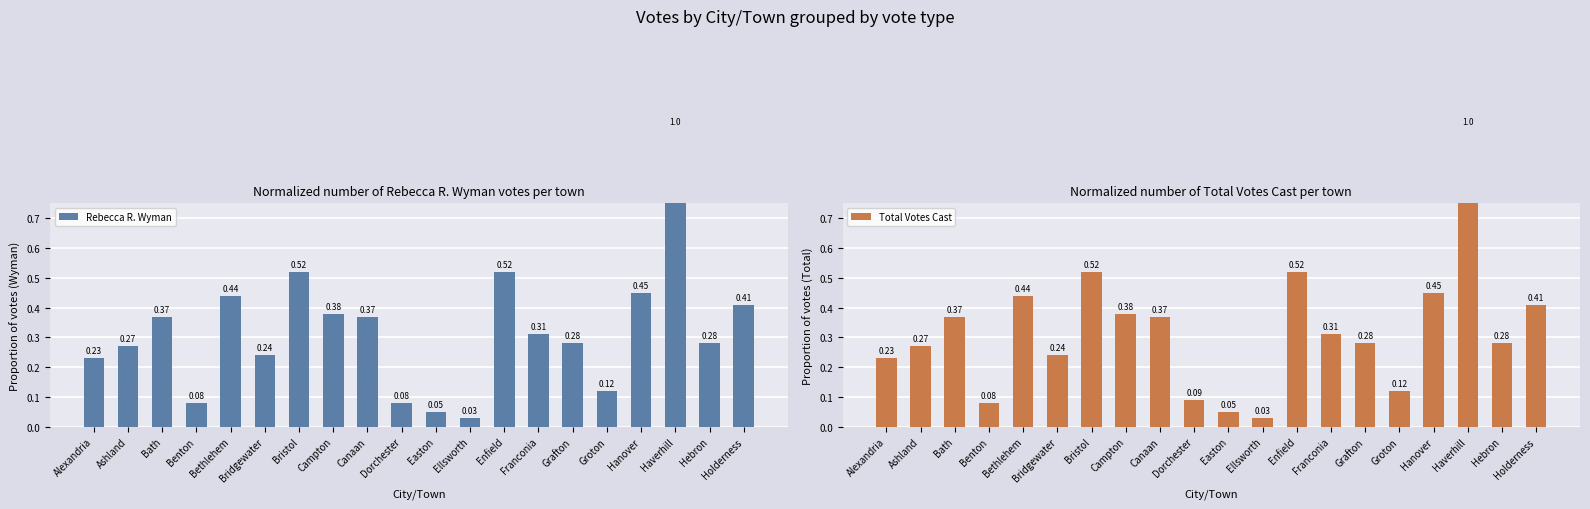

Reading left to right, extract all data points from this chart.

Rebecca R. Wyman: Alexandria=0.2	Ashland=0.3	Bath=0.4	Benton=0.1	Bethlehem=0.4	Bridgewater=0.2	Bristol=0.5	Campton=0.4	Canaan=0.4	Dorchester=0.1	Easton=0.1	Ellsworth=0.0	Enfield=0.5	Franconia=0.3	Grafton=0.3	Groton=0.1	Hanover=0.5	Haverhill=1.0	Hebron=0.3	Holderness=0.4
Total Votes Cast: Alexandria=0.2	Ashland=0.3	Bath=0.4	Benton=0.1	Bethlehem=0.4	Bridgewater=0.2	Bristol=0.5	Campton=0.4	Canaan=0.4	Dorchester=0.1	Easton=0.1	Ellsworth=0.0	Enfield=0.5	Franconia=0.3	Grafton=0.3	Groton=0.1	Hanover=0.5	Haverhill=1.0	Hebron=0.3	Holderness=0.4